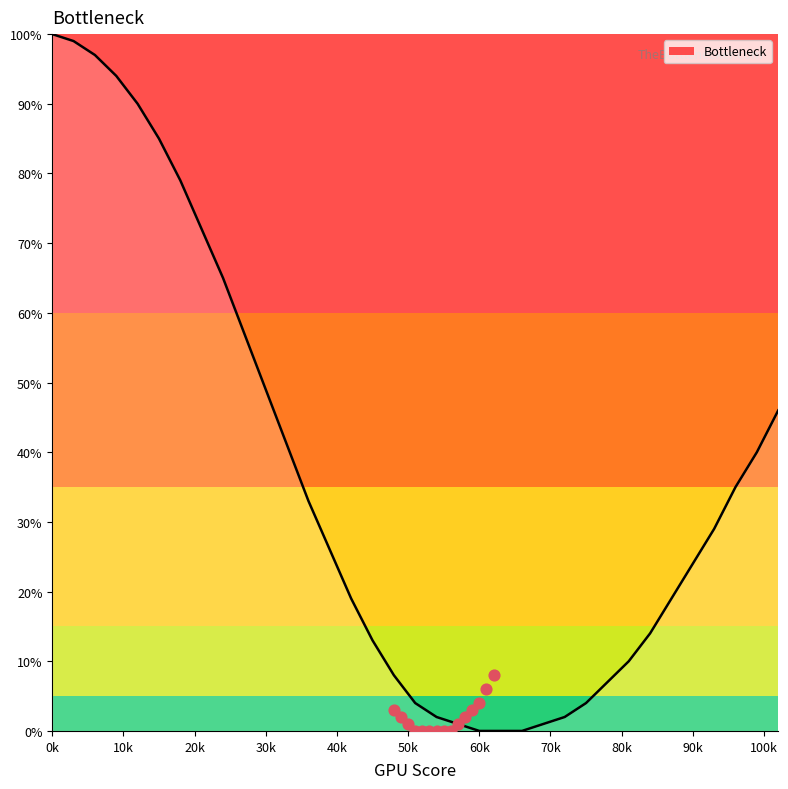

Is it true that Bottleneck equals 49 at 30k?

True